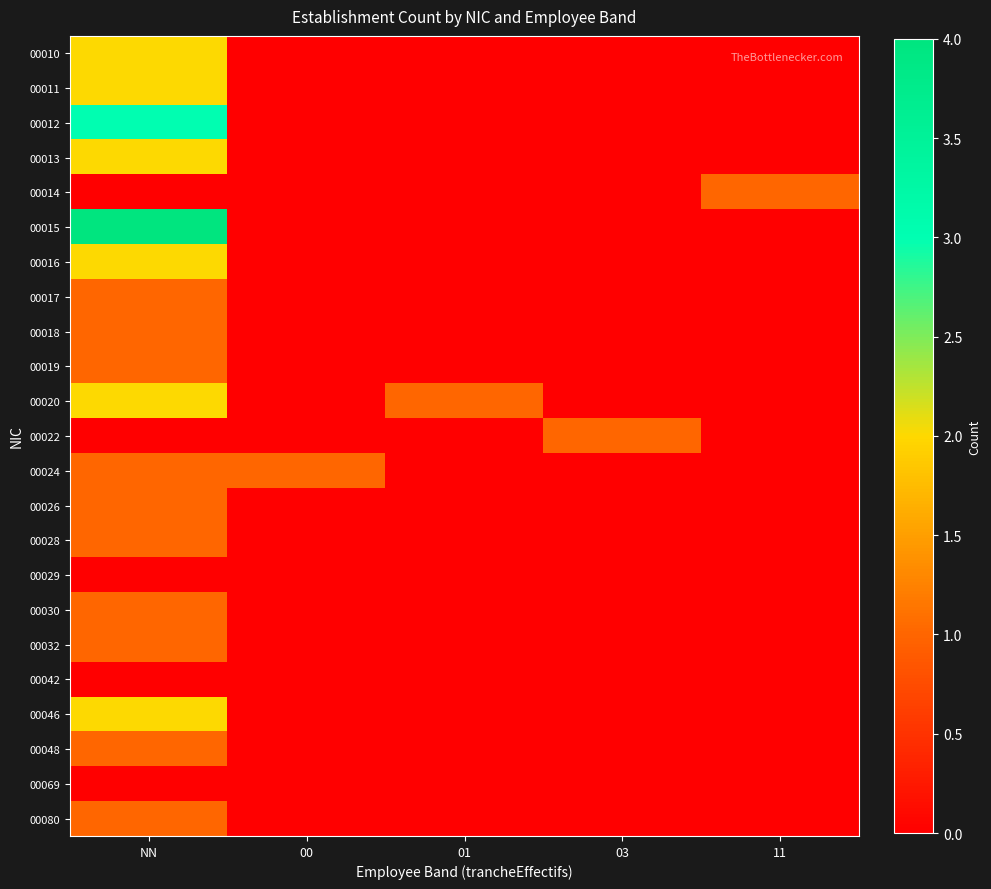

Reading right to left, what are all the values shown in this chart?

00010: 11=0	03=0	01=0	00=0	NN=2
00011: 11=0	03=0	01=0	00=0	NN=2
00012: 11=0	03=0	01=0	00=0	NN=3
00013: 11=0	03=0	01=0	00=0	NN=2
00014: 11=1	03=0	01=0	00=0	NN=0
00015: 11=0	03=0	01=0	00=0	NN=4
00016: 11=0	03=0	01=0	00=0	NN=2
00017: 11=0	03=0	01=0	00=0	NN=1
00018: 11=0	03=0	01=0	00=0	NN=1
00019: 11=0	03=0	01=0	00=0	NN=1
00020: 11=0	03=0	01=1	00=0	NN=2
00022: 11=0	03=1	01=0	00=0	NN=0
00024: 11=0	03=0	01=0	00=1	NN=1
00026: 11=0	03=0	01=0	00=0	NN=1
00028: 11=0	03=0	01=0	00=0	NN=1
00029: 11=0	03=0	01=0	00=0	NN=0
00030: 11=0	03=0	01=0	00=0	NN=1
00032: 11=0	03=0	01=0	00=0	NN=1
00042: 11=0	03=0	01=0	00=0	NN=0
00046: 11=0	03=0	01=0	00=0	NN=2
00048: 11=0	03=0	01=0	00=0	NN=1
00069: 11=0	03=0	01=0	00=0	NN=0
00080: 11=0	03=0	01=0	00=0	NN=1